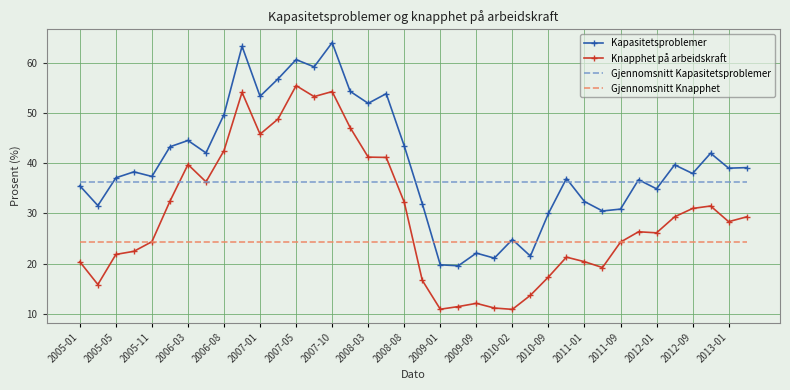

What is the lowest value of the Gjennomsnitt Kapasitetsproblemer series?

36.2